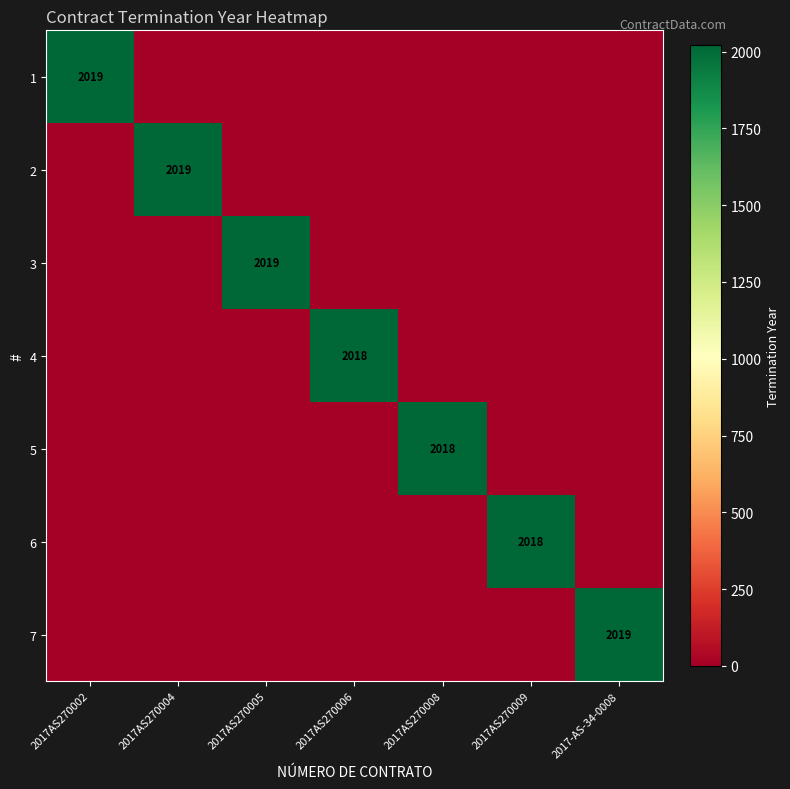

At which category is the sum across all series the highest?

2017AS270002